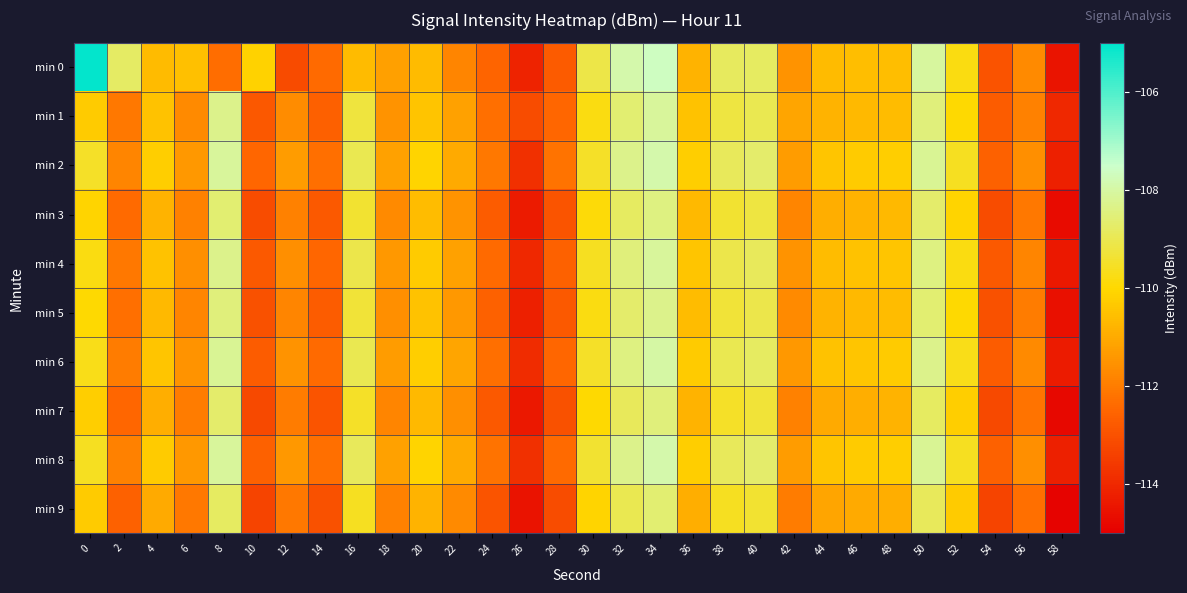

Which has a higher value, 58 or 8?

8